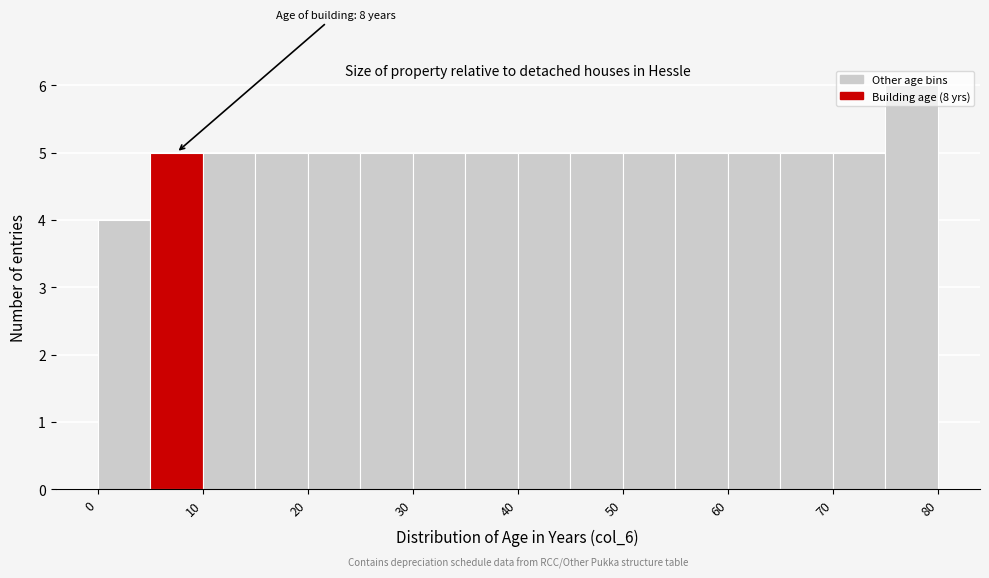

Over which range of the x-axis is the bar tallest?

75 to 80